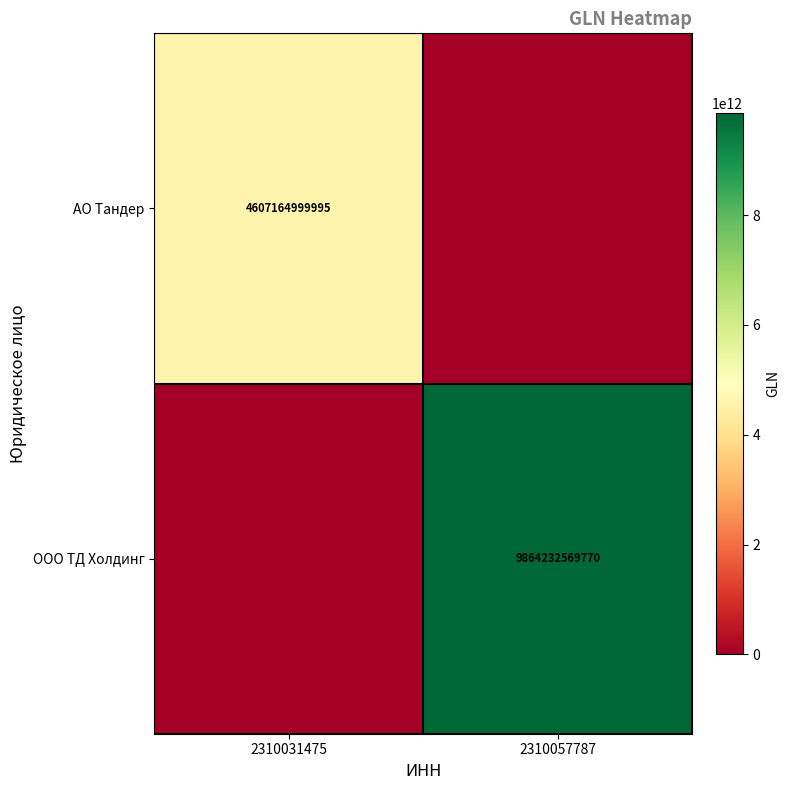

Is it true that ООО ТД Холдинг equals 5390714136881 at 2310057787?

False